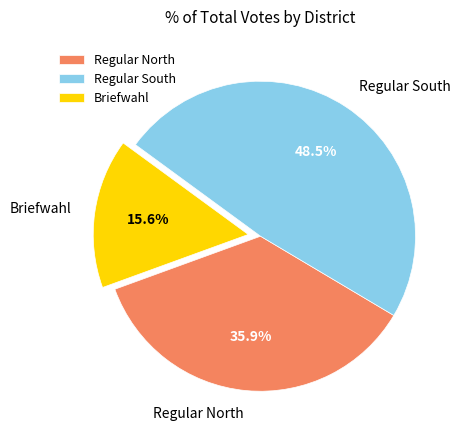

Which has a higher value, Regular North or Briefwahl?

Regular North